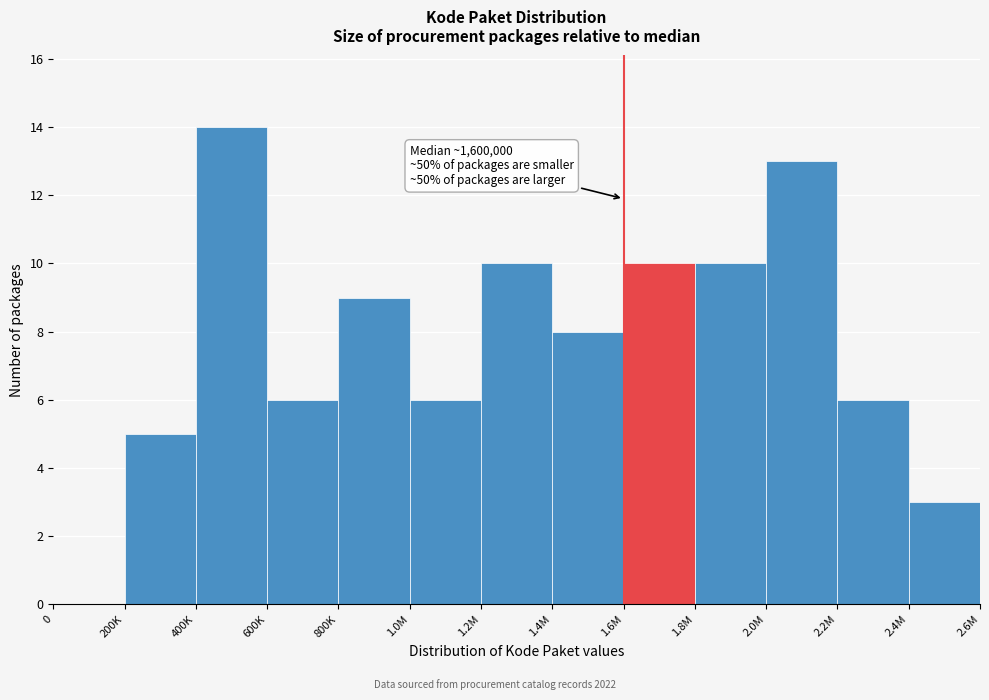

Reading right to left, what are all the values shown in this chart?

2.4M=3	2.2M=6	2.0M=13	1.8M=10	1.6M=10	1.4M=8	1.2M=10	1.0M=6	800K=9	600K=6	400K=14	200K=5	0=0